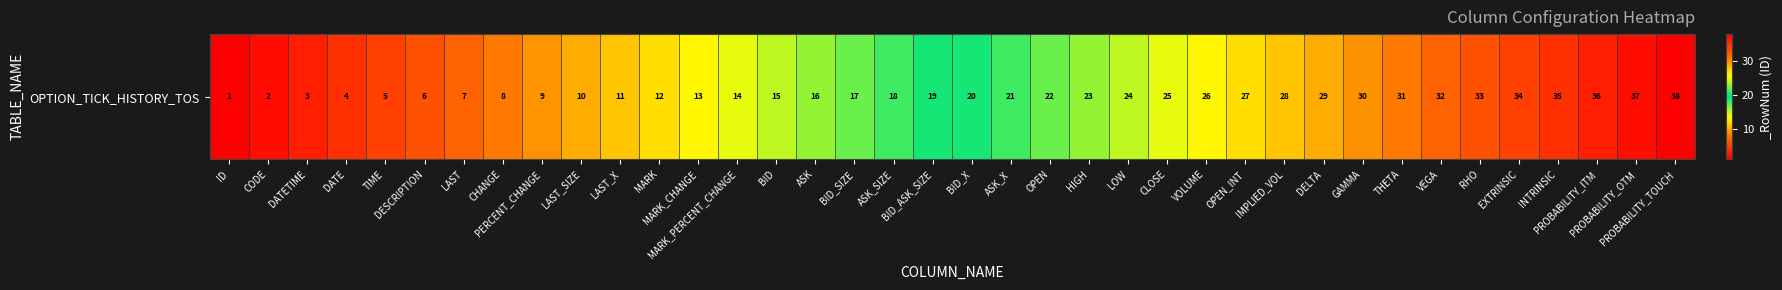

At which label is the value closest to 19?

BID_ASK_SIZE